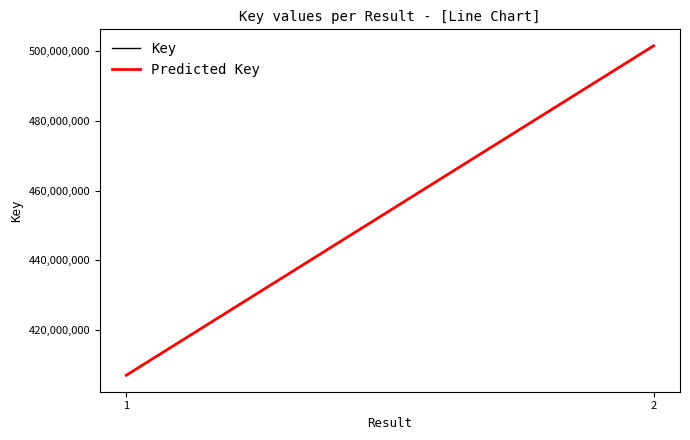

At which category is the sum across all series the highest?

2